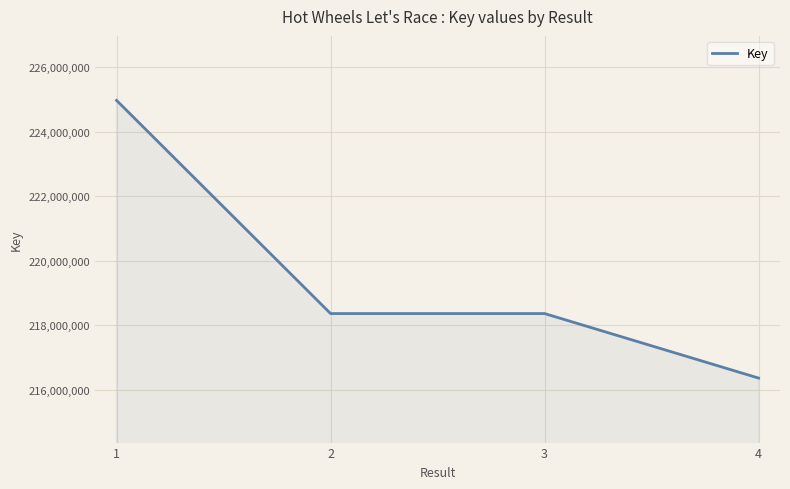

What is the change in value from 1 to 4?

-8611167